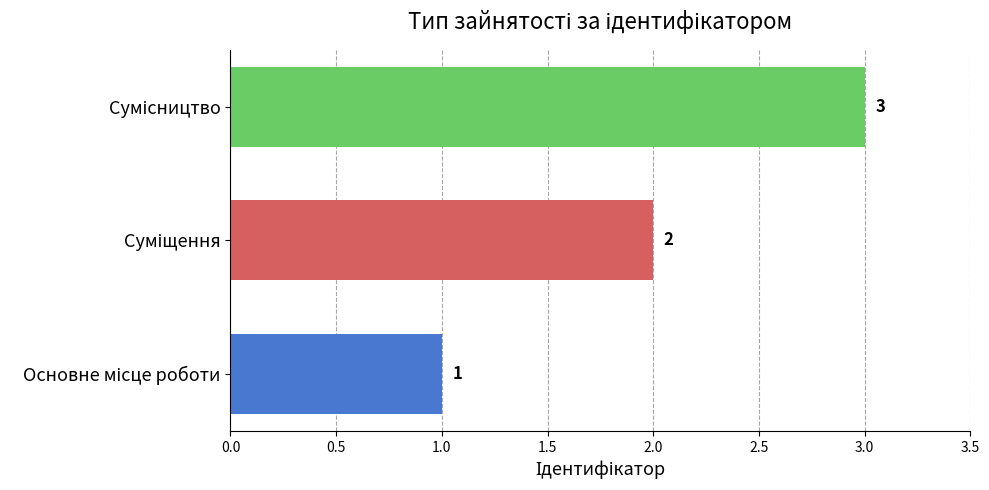

What is the minimum value shown in the chart?

1